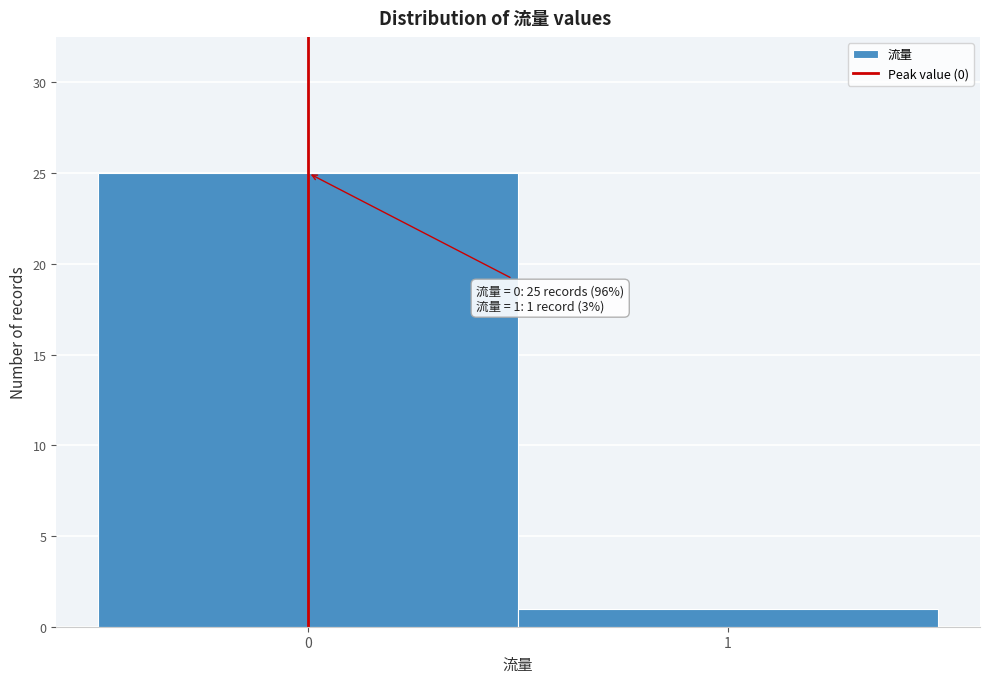

Reading left to right, extract all data points from this chart.

25	1